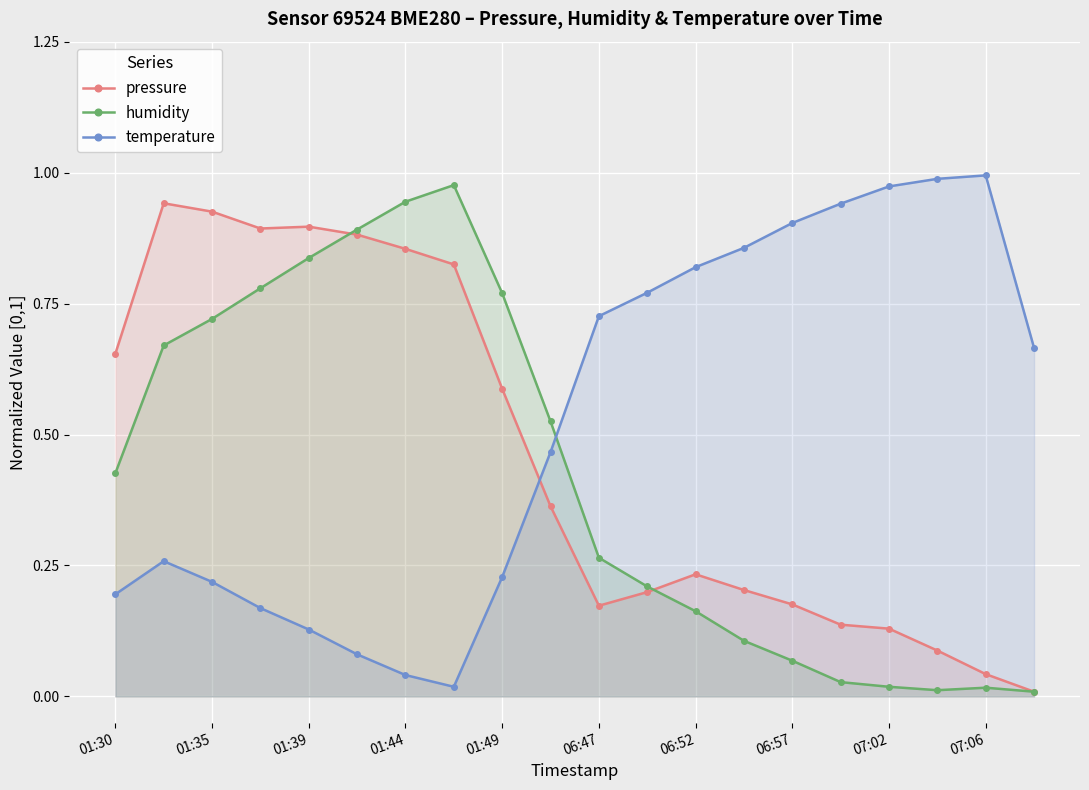

How many times do temperature and pressure cross each other?

1